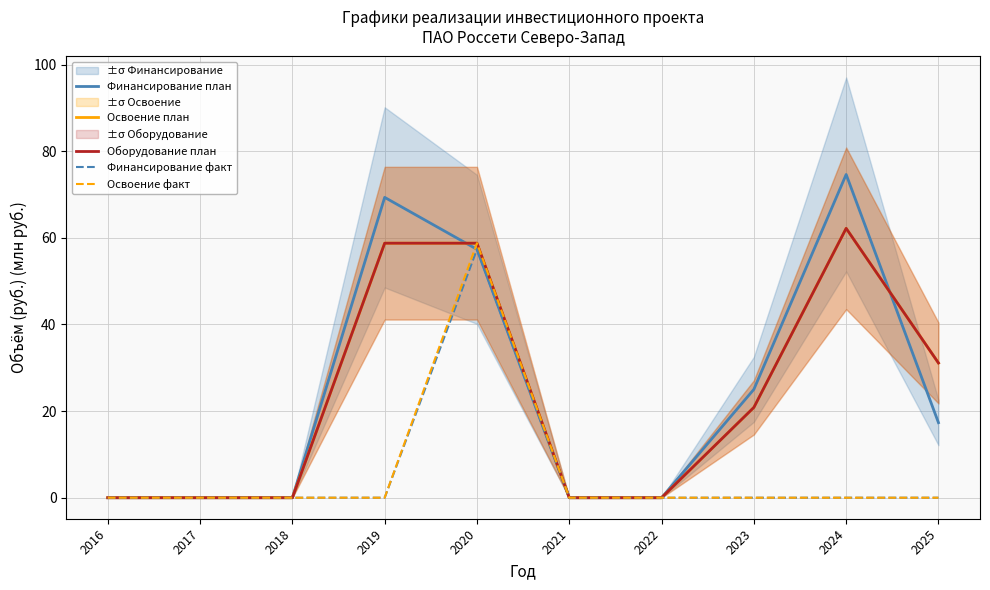

Which series has the largest total across all categories?

Финансирование план